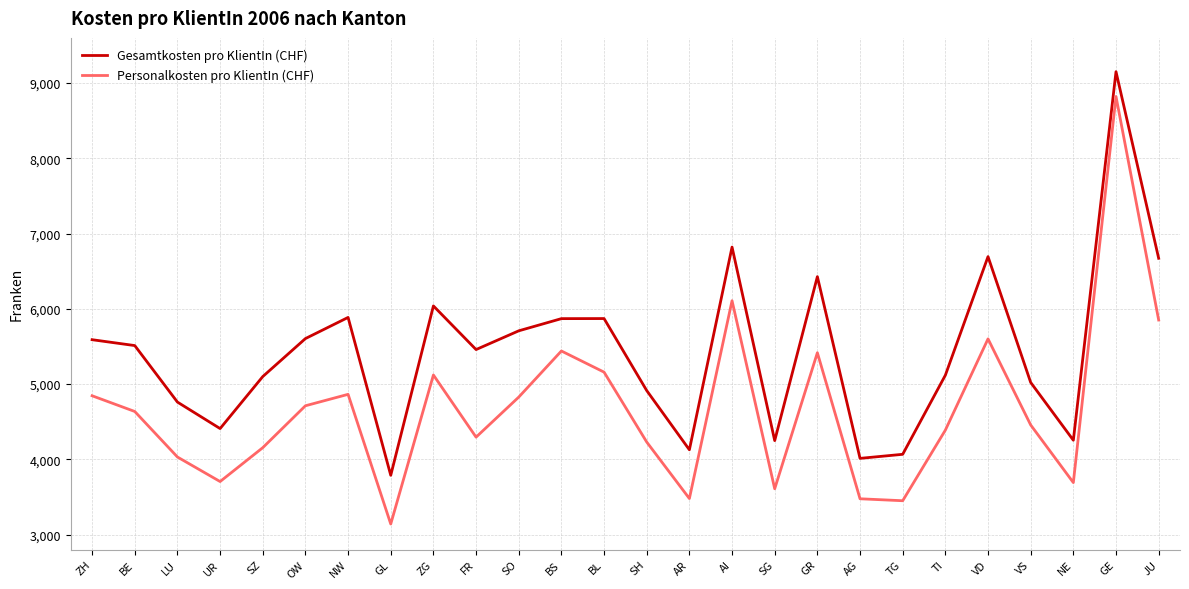

The value of Personalkosten pro KlientIn (CHF) at JU is 2724. True or false?

False